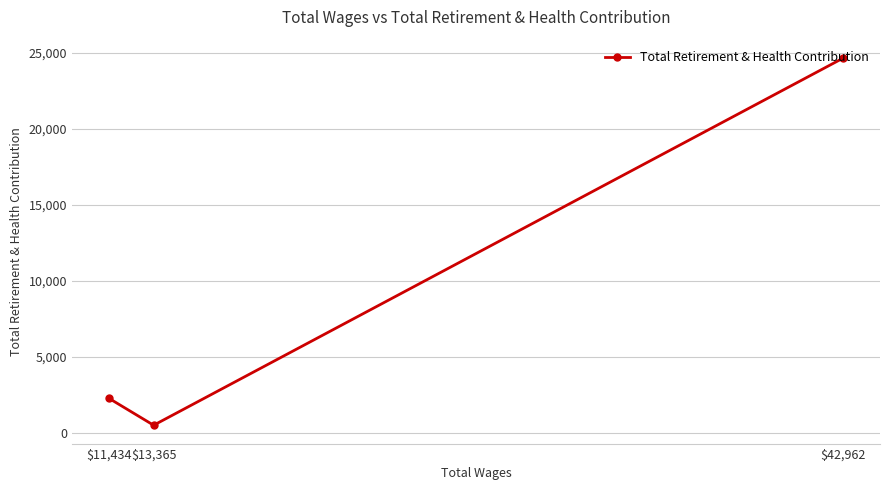

At which label is the value closest to 12578?

$11,434